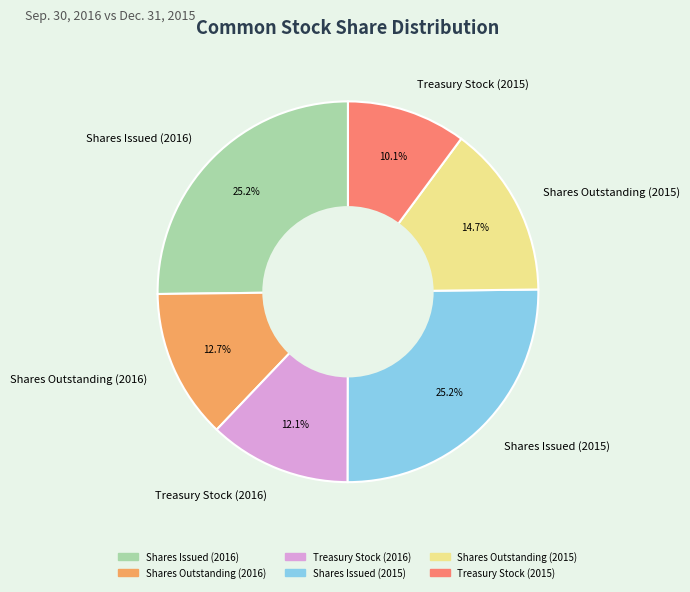

What is the smallest slice in the pie chart?

Treasury Stock (2015)